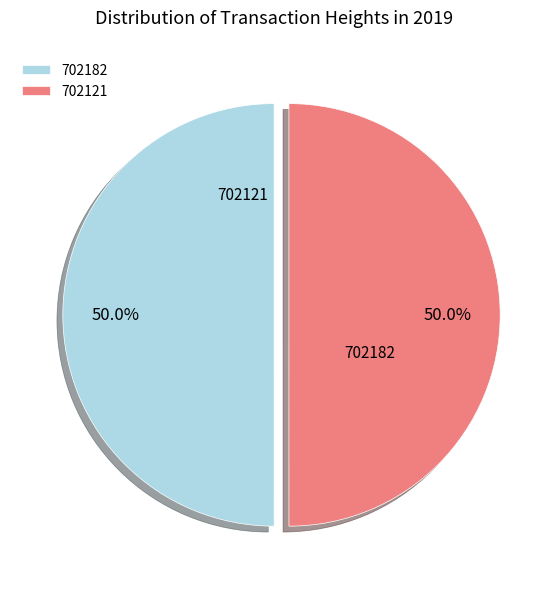

What is the largest slice in the pie chart?

702182